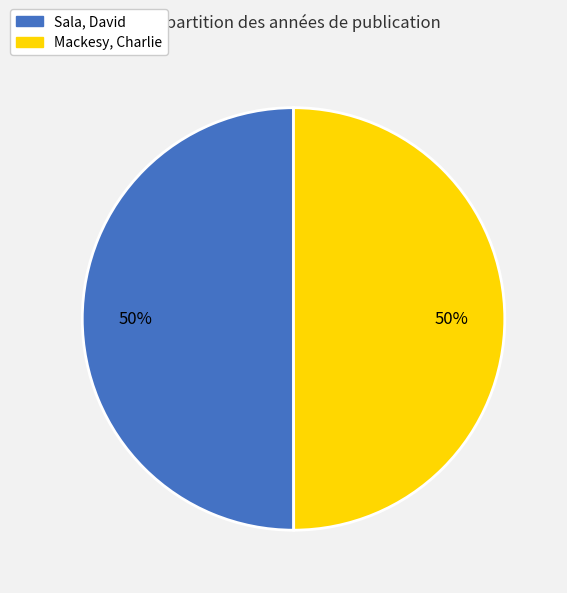

What is the ratio of the value at Mackesy, Charlie to the value at Sala, David?

1.0